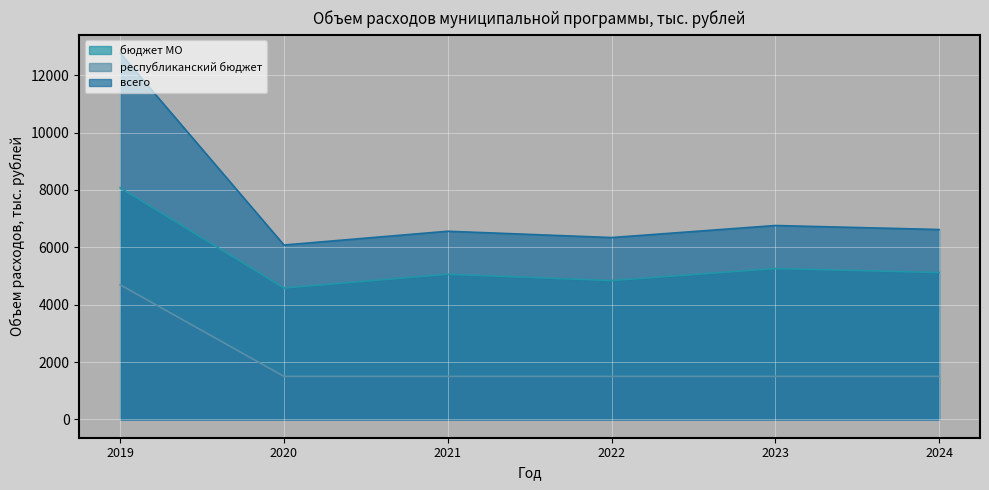

True or false: республиканский бюджет and всего intersect in this chart.

False